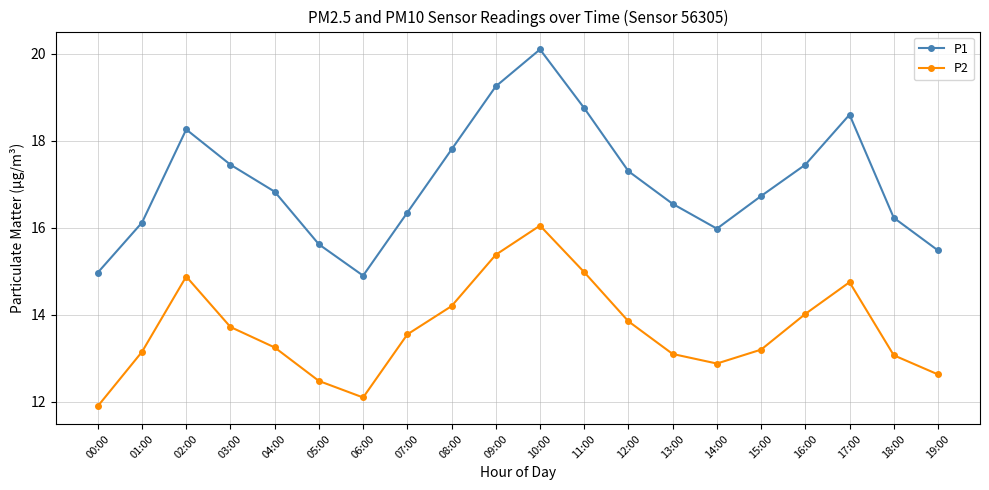

Rank the series at 11:00 from highest to lowest value.

P1, P2